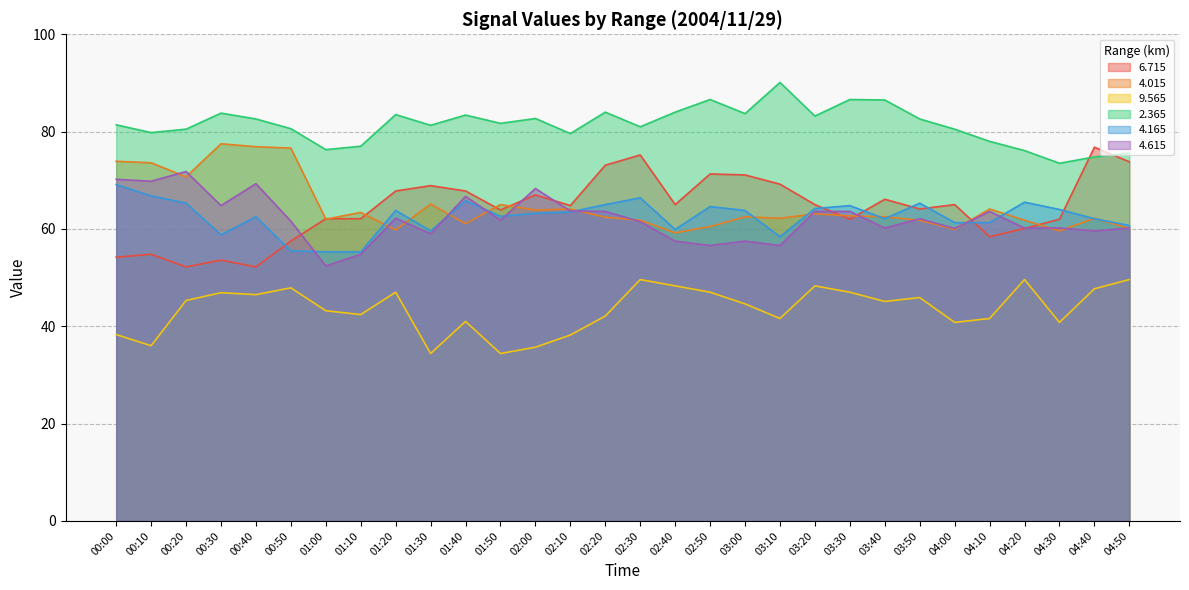

At 00:30, list the series in order from largest to smallest.

2.365, 4.015, 4.615, 4.165, 6.715, 9.565